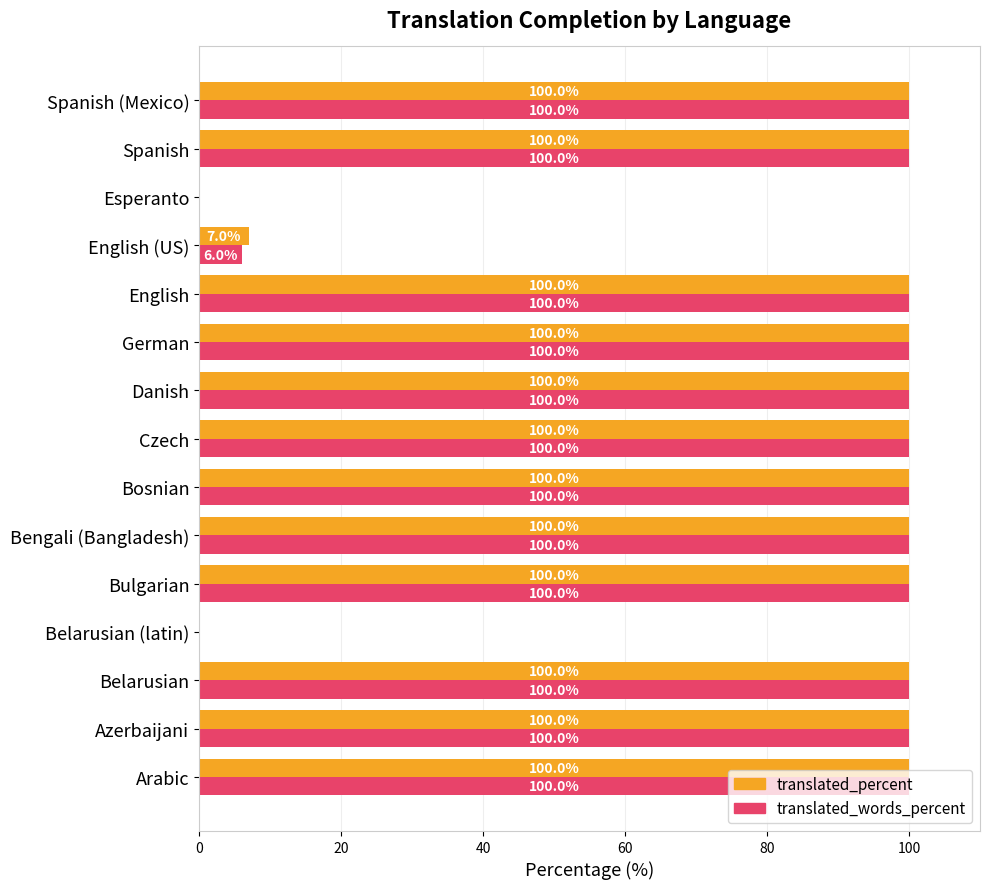

Between Bulgarian and English (US), which series saw the biggest shift?

translated_words_percent